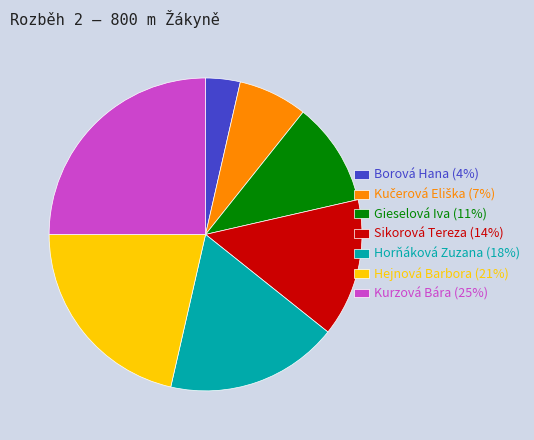

Approximately how many times larger is the value at Sikorová Tereza (14%) compared to Gieselová Iva (11%)?

1.3